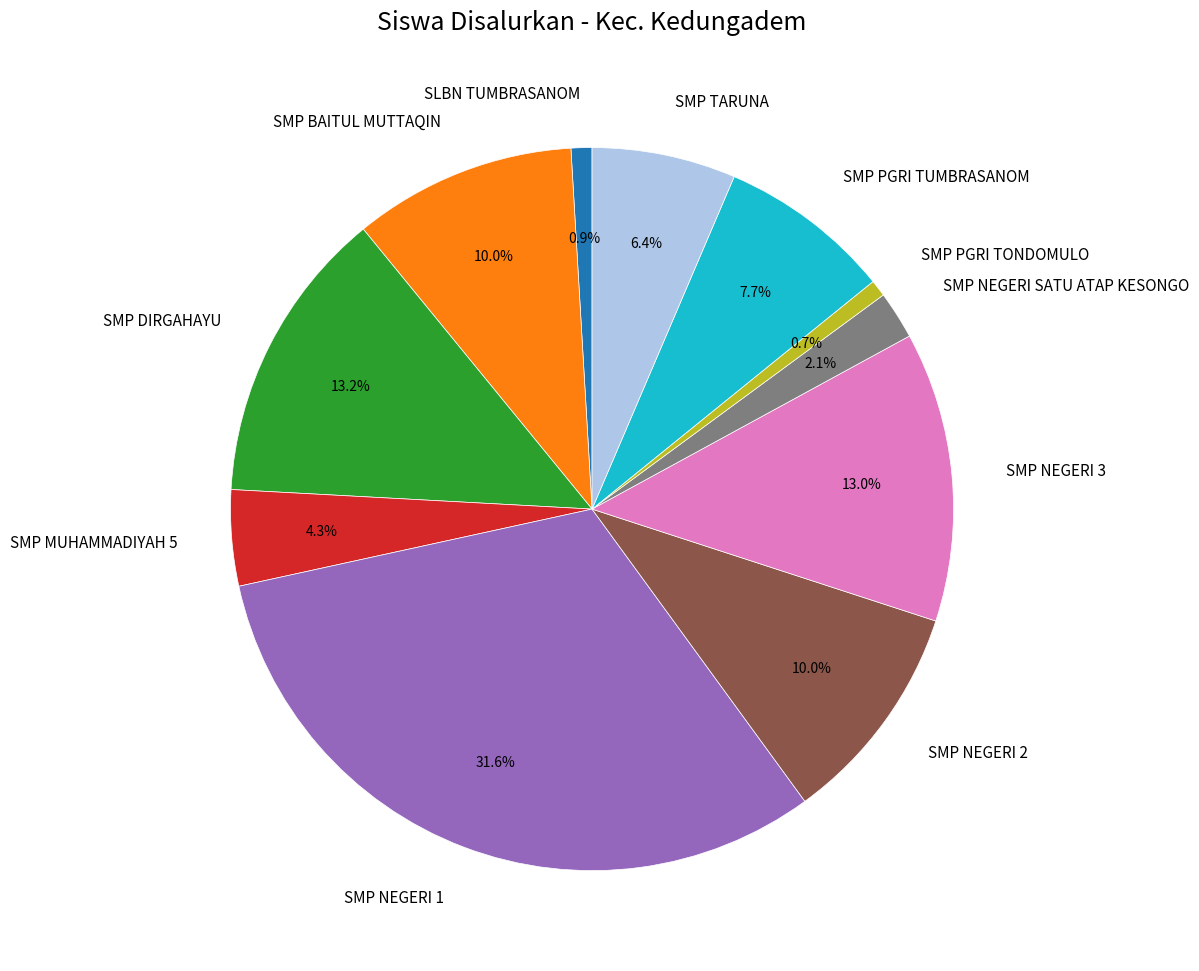

Does any single category account for the majority?

No